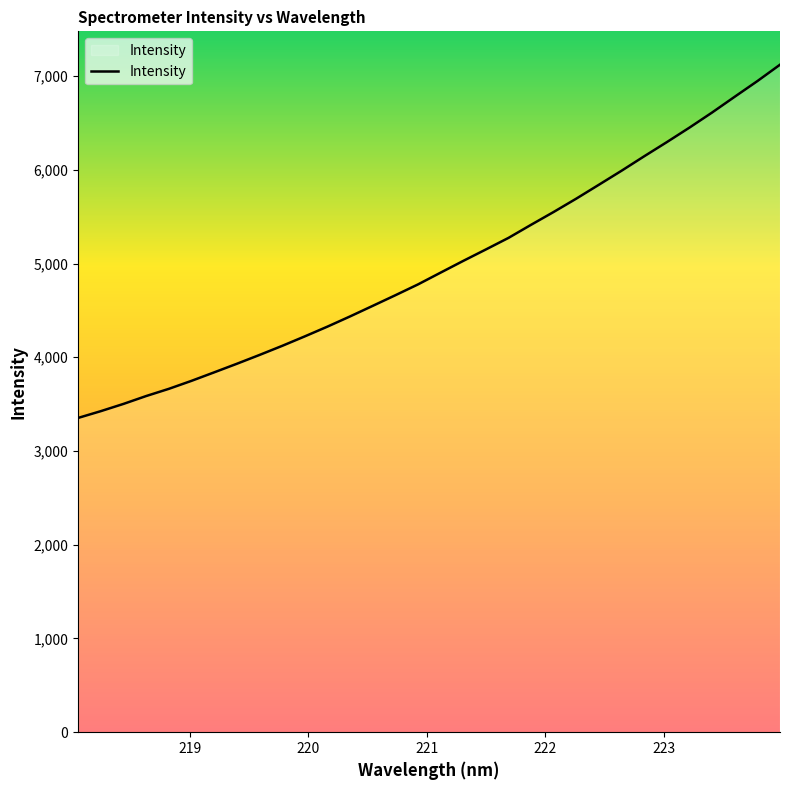

What is the smallest value displayed?

3353.1